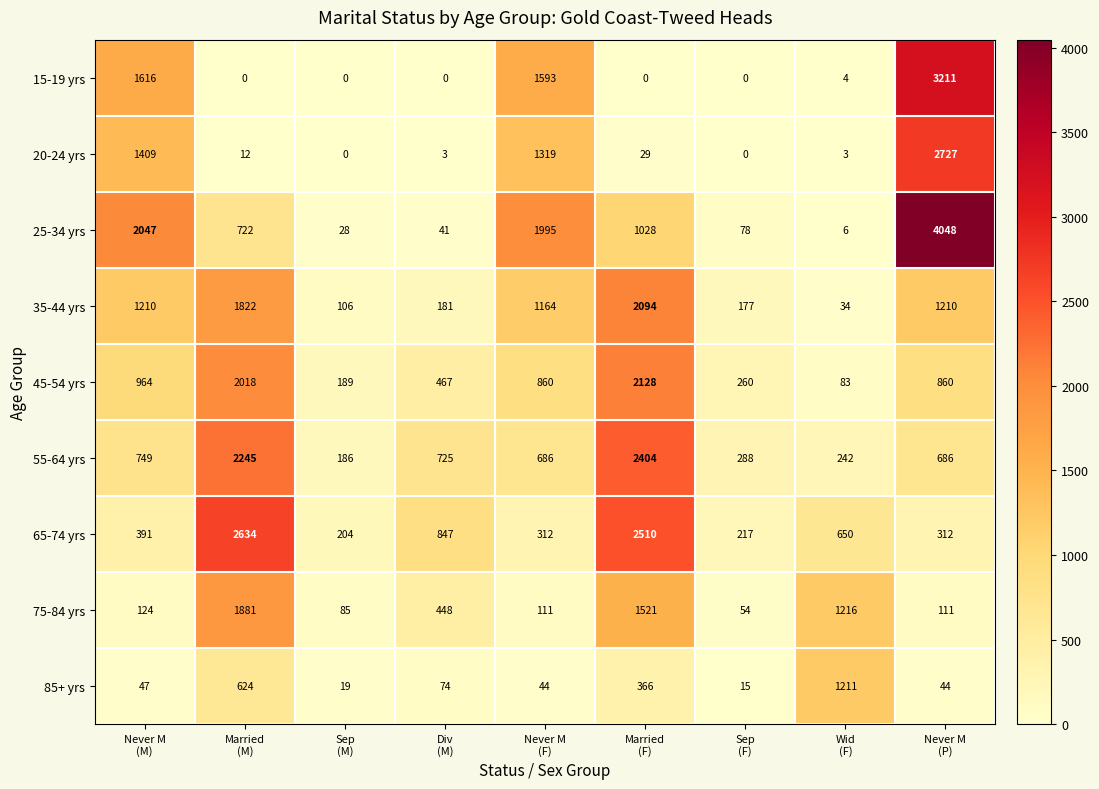

Which series has the largest total across all categories?

25-34 yrs